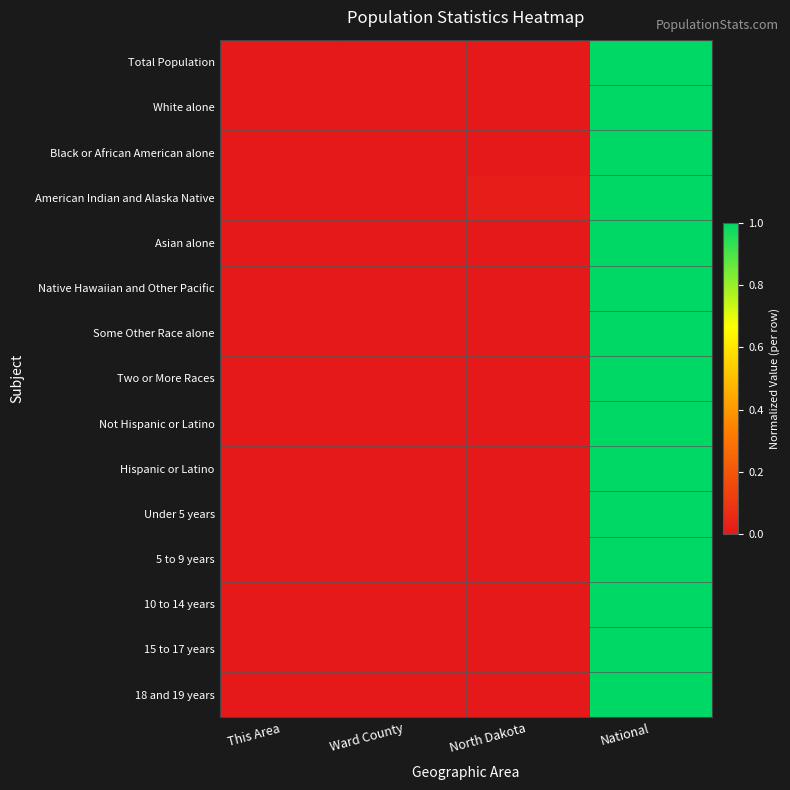

How many categories are shown in the chart?

4